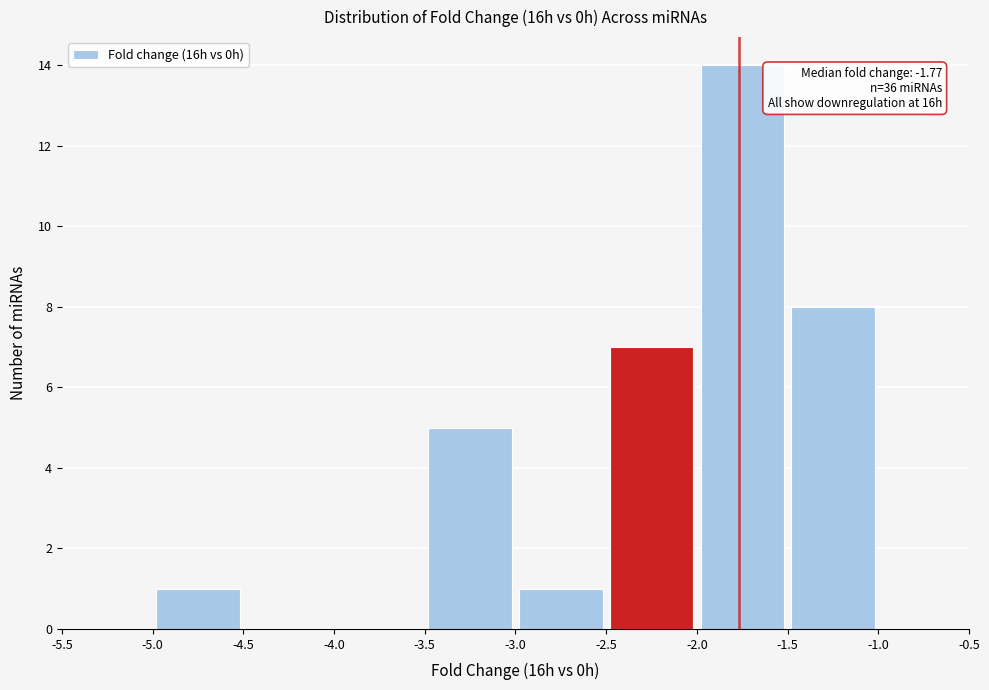

Over which range of the x-axis is the bar tallest?

-2.0 to -1.5